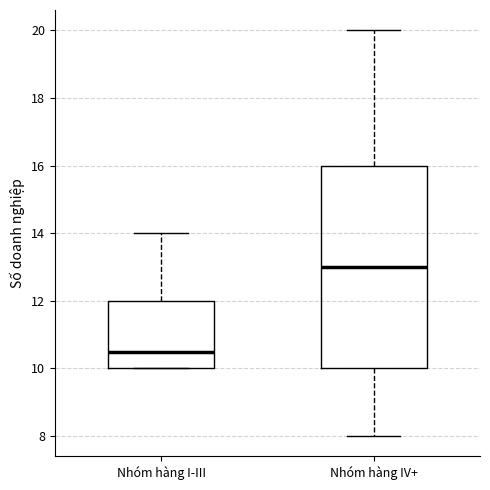

Which box's median line is the lowest?

Nhóm hàng I-III